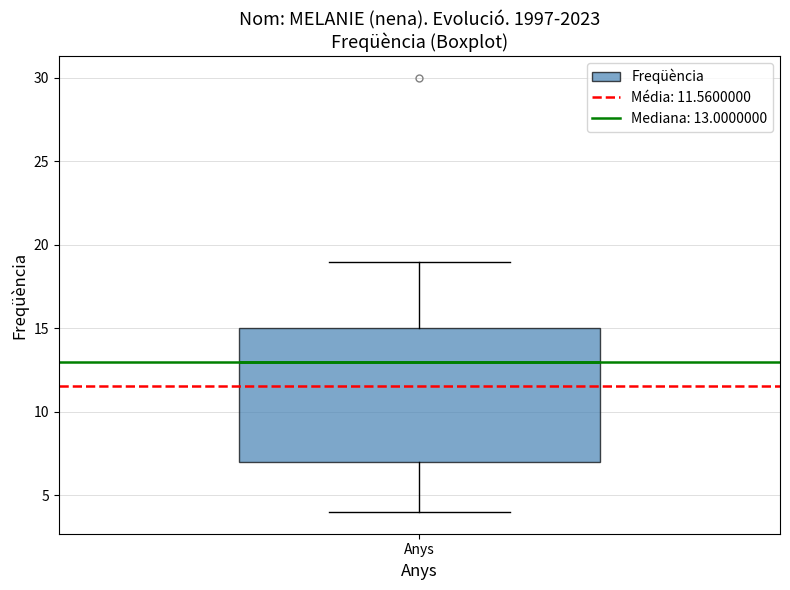

Read this box plot against the y-axis: the position of the median line, the range covered by the box, and the ends of both whiskers. The values are not printed on the chart, so give them approximately, as read against the axis.

median 13, box 7 to 15, whiskers 4 to 19